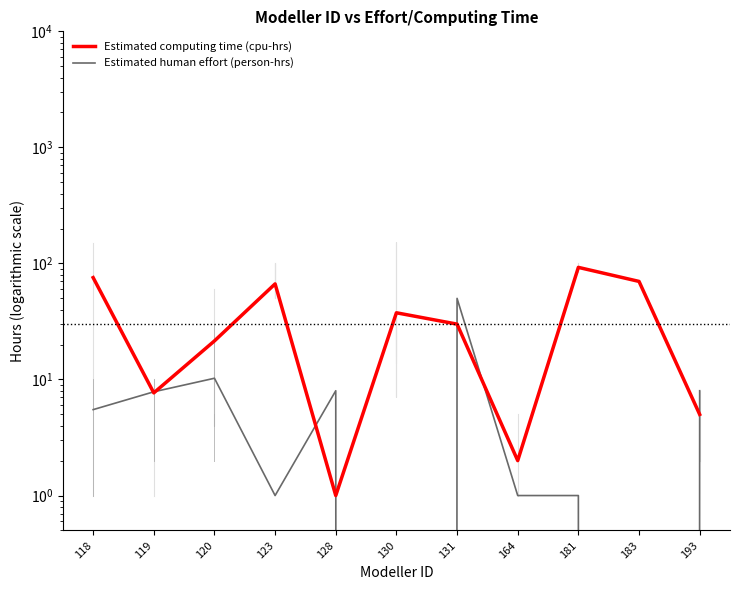

What is the difference between the second highest and minimum values in the Estimated human effort (person-hrs) series?

10.2